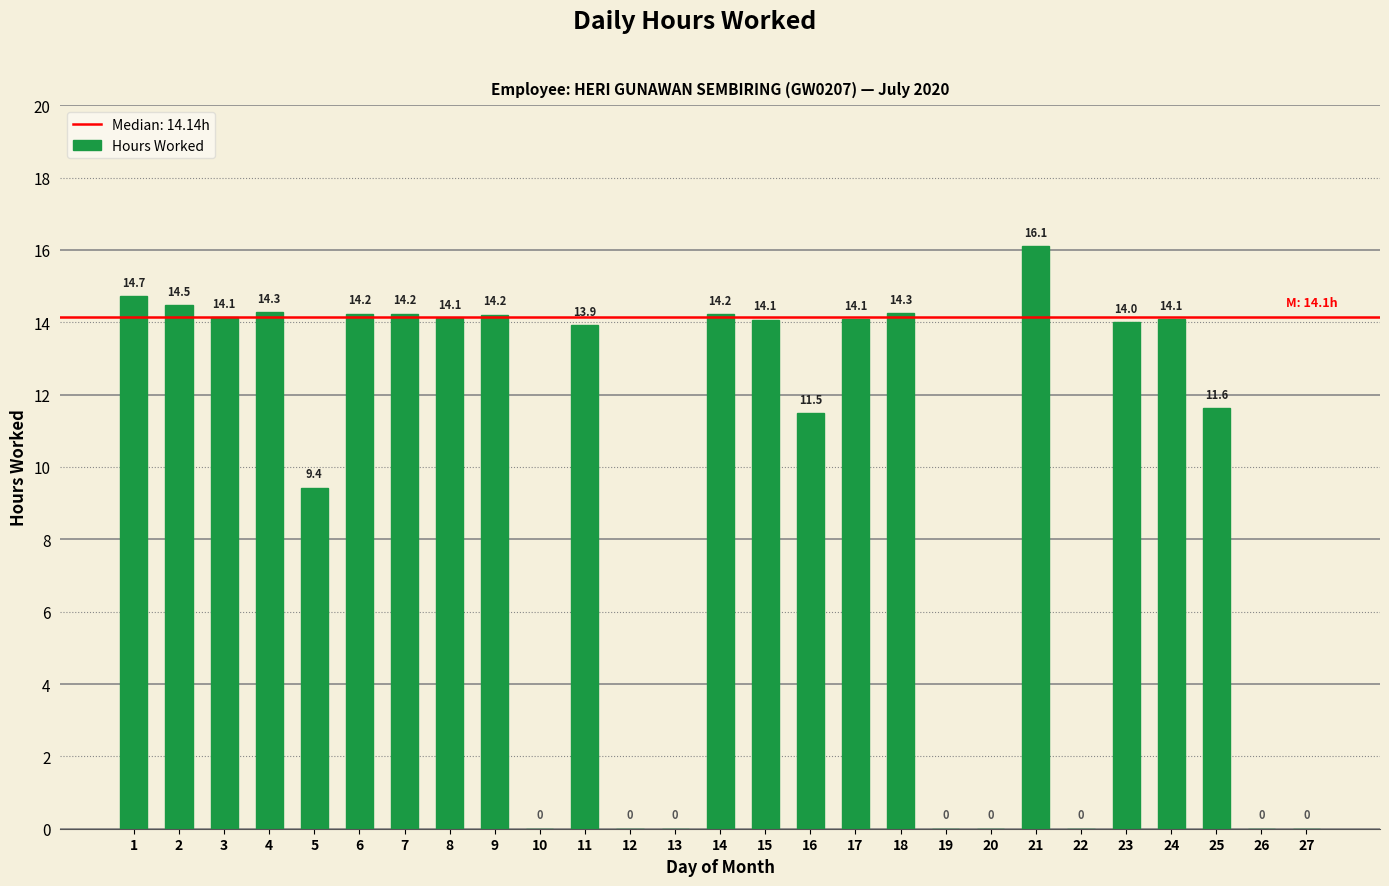

How many data points does each series have?

27